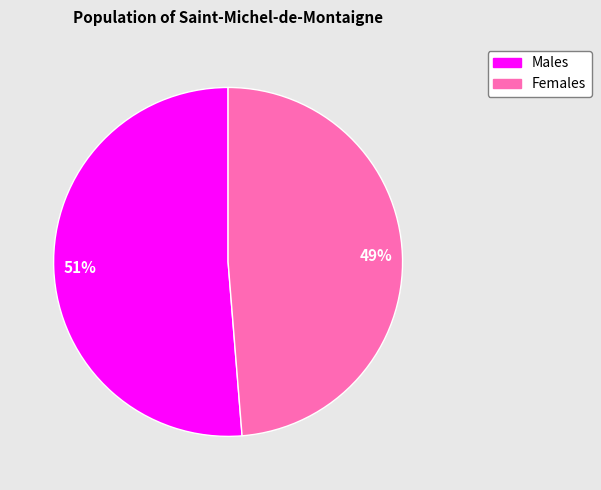

To the nearest percent, what is the average slice percentage?

50%